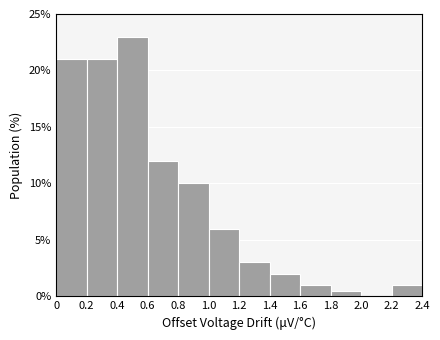

Which range on the x-axis has the tallest bar?

0.4 to 0.6